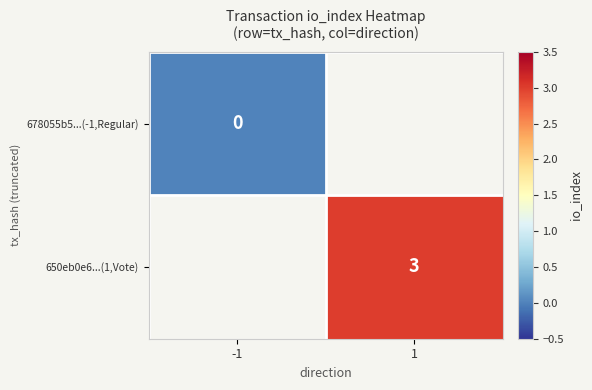

The value of 650eb0e6...(1,Vote) at 1 is 5. True or false?

False